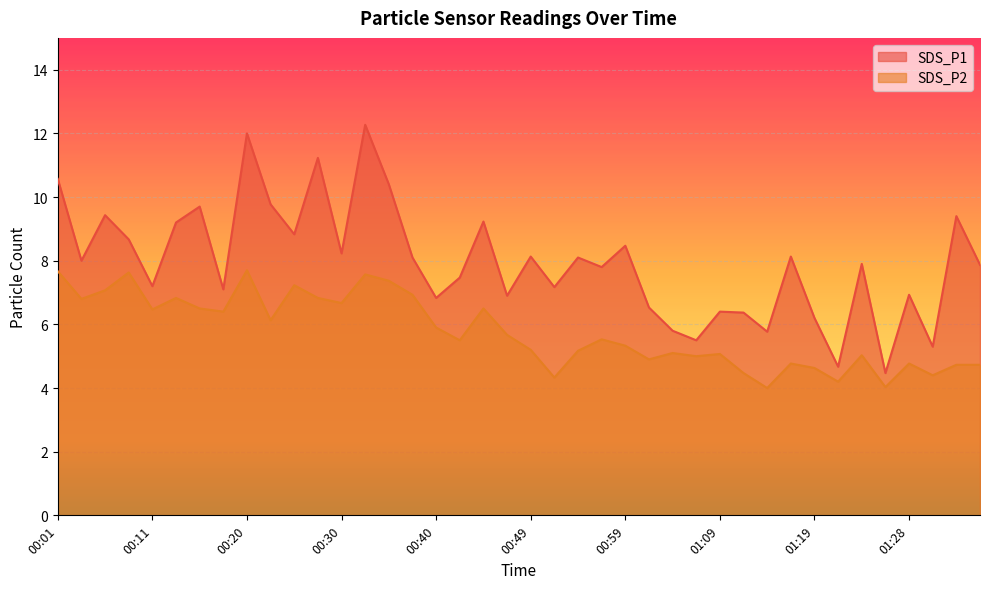

Rank the categories by SDS_P1 value from highest to lowest.

00:32, 00:20, 00:28, 00:01, 00:35, 00:23, 00:15, 00:06, 01:33, 00:45, 00:13, 00:25, 00:08, 00:59, 00:30, 00:49, 01:16, 00:37, 00:54, 00:03, 01:24, 01:36, 00:57, 00:42, 00:11, 00:52, 00:18, 01:28, 00:47, 00:40, 01:02, 01:09, 01:11, 01:19, 01:04, 01:14, 01:07, 01:31, 01:21, 01:26